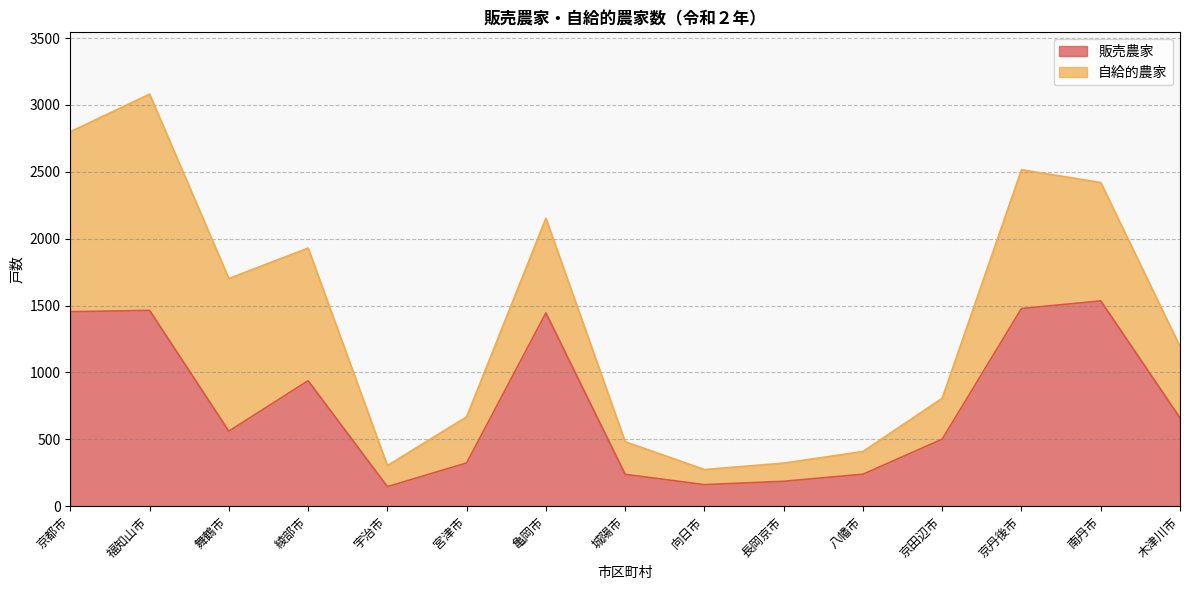

Where is 販売農家 nearest to the value 840?

綾部市